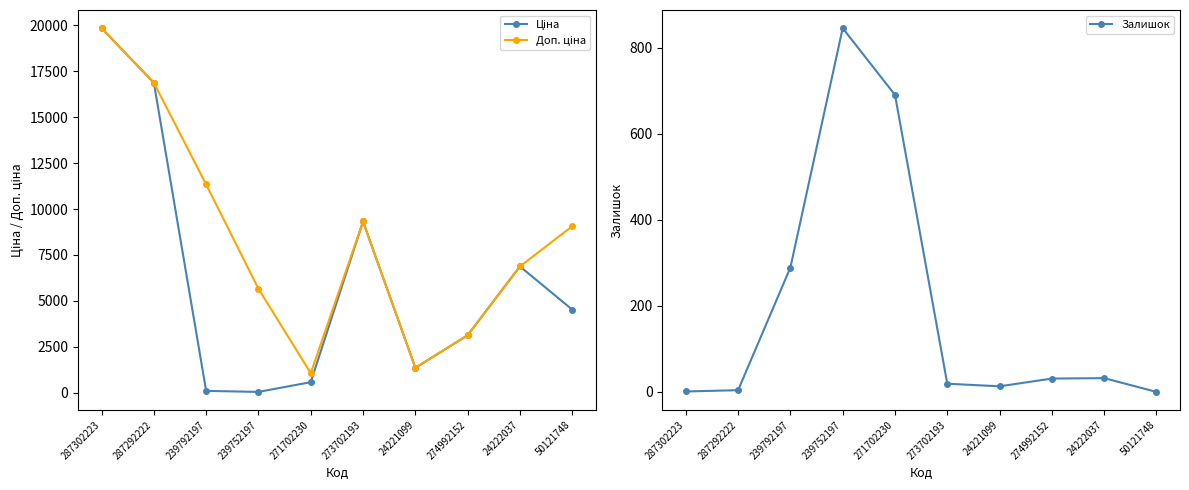

What is the difference between the maximum and minimum values in the Ціна series?

19774.4